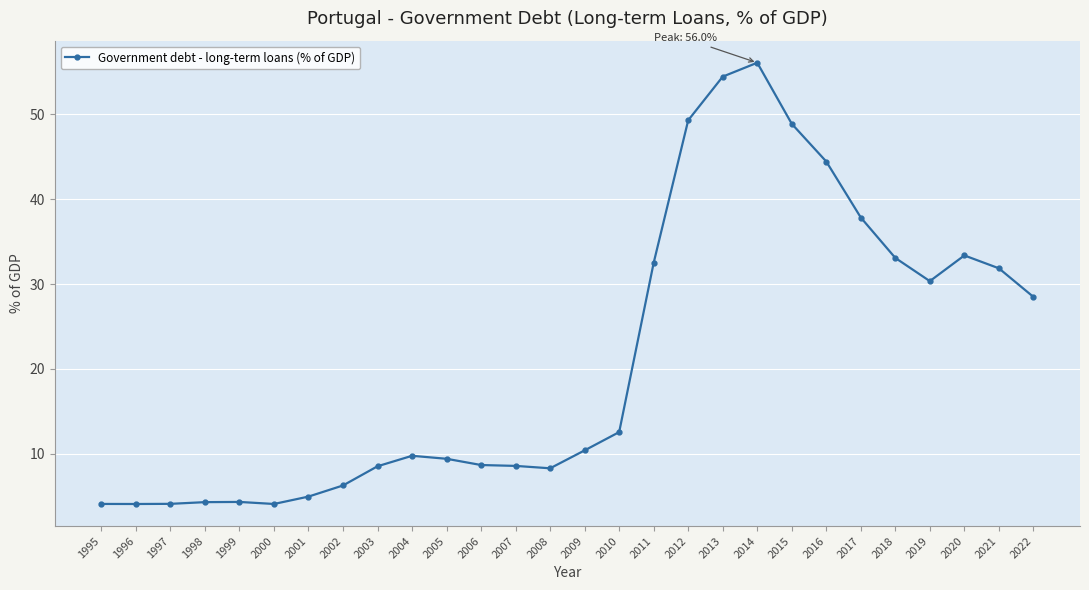

Count the number of categories in the chart.

28